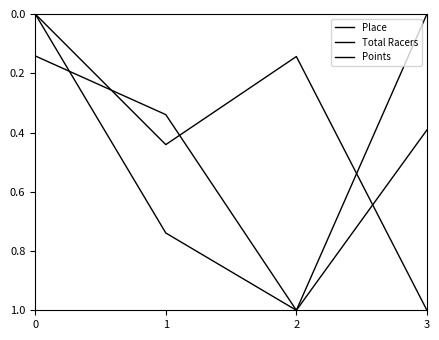

Is the value of Total Racers at 2 greater than the value of Points at 2?

Yes